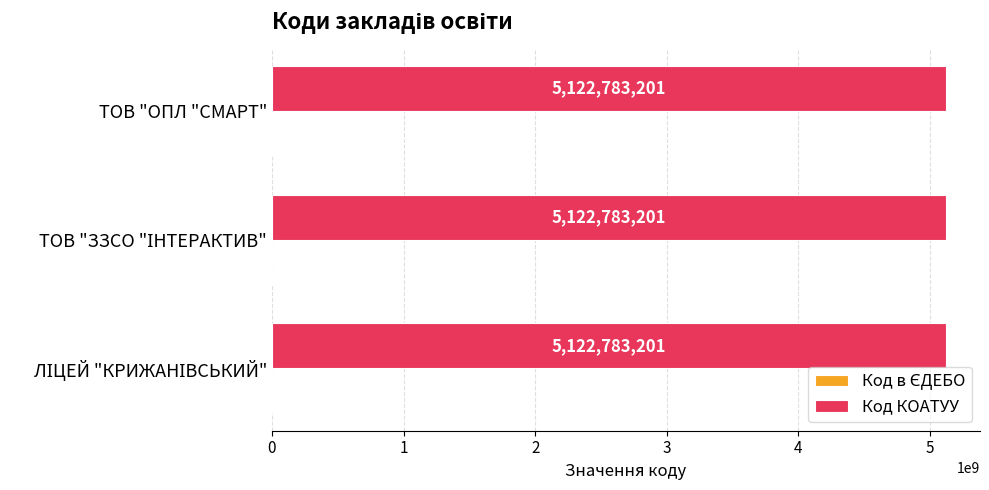

What value does the Код КОАТУУ series have at ТОВ "ОПЛ "СМАРТ"?

5122783201